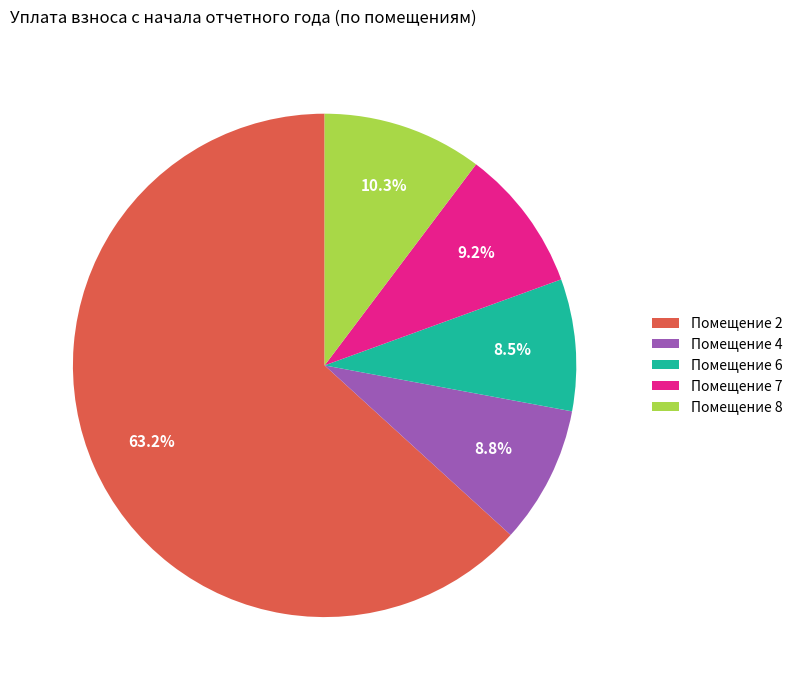

Which category has the biggest portion of the pie?

Помещение 2